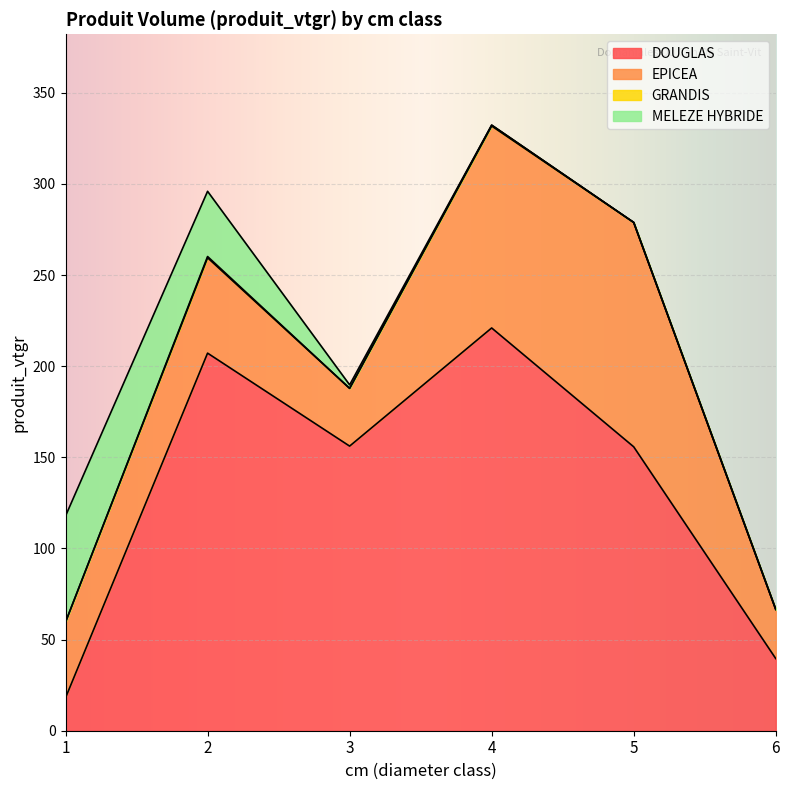

At how many categories does at least one series exceed 115?

4